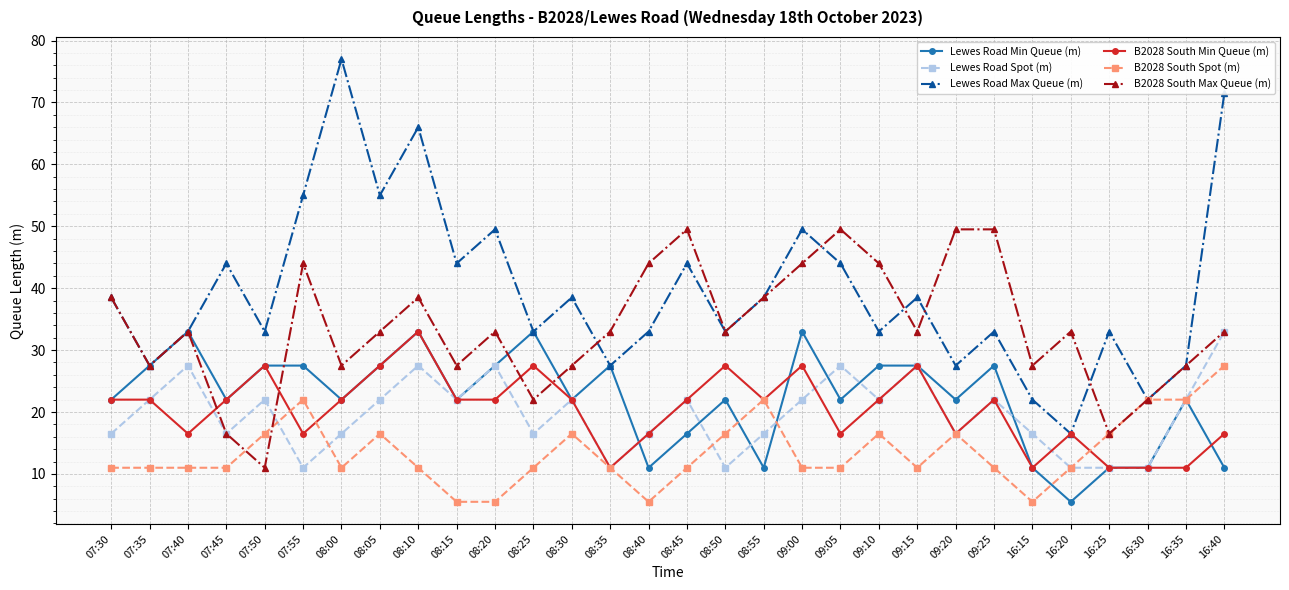

Reading left to right, transcribe all the data shown in this chart.

Lewes Road Min Queue (m): 07:30=22.0	07:35=27.5	07:40=33.0	07:45=22.0	07:50=27.5	07:55=27.5	08:00=22.0	08:05=27.5	08:10=33.0	08:15=22.0	08:20=27.5	08:25=33.0	08:30=22.0	08:35=27.5	08:40=11.0	08:45=16.5	08:50=22.0	08:55=11.0	09:00=33.0	09:05=22.0	09:10=27.5	09:15=27.5	09:20=22.0	09:25=27.5	16:15=11.0	16:20=5.5	16:25=11.0	16:30=11.0	16:35=22.0	16:40=11.0
Lewes Road Spot (m): 07:30=16.5	07:35=22.0	07:40=27.5	07:45=16.5	07:50=22.0	07:55=11.0	08:00=16.5	08:05=22.0	08:10=27.5	08:15=22.0	08:20=27.5	08:25=16.5	08:30=22.0	08:35=11.0	08:40=16.5	08:45=22.0	08:50=11.0	08:55=16.5	09:00=22.0	09:05=27.5	09:10=22.0	09:15=27.5	09:20=16.5	09:25=22.0	16:15=16.5	16:20=11.0	16:25=11.0	16:30=11.0	16:35=22.0	16:40=33.0
Lewes Road Max Queue (m): 07:30=38.5	07:35=27.5	07:40=33.0	07:45=44.0	07:50=33.0	07:55=55.0	08:00=77.0	08:05=55.0	08:10=66.0	08:15=44.0	08:20=49.5	08:25=33.0	08:30=38.5	08:35=27.5	08:40=33.0	08:45=44.0	08:50=33.0	08:55=38.5	09:00=49.5	09:05=44.0	09:10=33.0	09:15=38.5	09:20=27.5	09:25=33.0	16:15=22.0	16:20=16.5	16:25=33.0	16:30=22.0	16:35=27.5	16:40=71.5
B2028 South Min Queue (m): 07:30=22.0	07:35=22.0	07:40=16.5	07:45=22.0	07:50=27.5	07:55=16.5	08:00=22.0	08:05=27.5	08:10=33.0	08:15=22.0	08:20=22.0	08:25=27.5	08:30=22.0	08:35=11.0	08:40=16.5	08:45=22.0	08:50=27.5	08:55=22.0	09:00=27.5	09:05=16.5	09:10=22.0	09:15=27.5	09:20=16.5	09:25=22.0	16:15=11.0	16:20=16.5	16:25=11.0	16:30=11.0	16:35=11.0	16:40=16.5
B2028 South Spot (m): 07:30=11.0	07:35=11.0	07:40=11.0	07:45=11.0	07:50=16.5	07:55=22.0	08:00=11.0	08:05=16.5	08:10=11.0	08:15=5.5	08:20=5.5	08:25=11.0	08:30=16.5	08:35=11.0	08:40=5.5	08:45=11.0	08:50=16.5	08:55=22.0	09:00=11.0	09:05=11.0	09:10=16.5	09:15=11.0	09:20=16.5	09:25=11.0	16:15=5.5	16:20=11.0	16:25=16.5	16:30=22.0	16:35=22.0	16:40=27.5
B2028 South Max Queue (m): 07:30=38.5	07:35=27.5	07:40=33.0	07:45=16.5	07:50=11.0	07:55=44.0	08:00=27.5	08:05=33.0	08:10=38.5	08:15=27.5	08:20=33.0	08:25=22.0	08:30=27.5	08:35=33.0	08:40=44.0	08:45=49.5	08:50=33.0	08:55=38.5	09:00=44.0	09:05=49.5	09:10=44.0	09:15=33.0	09:20=49.5	09:25=49.5	16:15=27.5	16:20=33.0	16:25=16.5	16:30=22.0	16:35=27.5	16:40=33.0